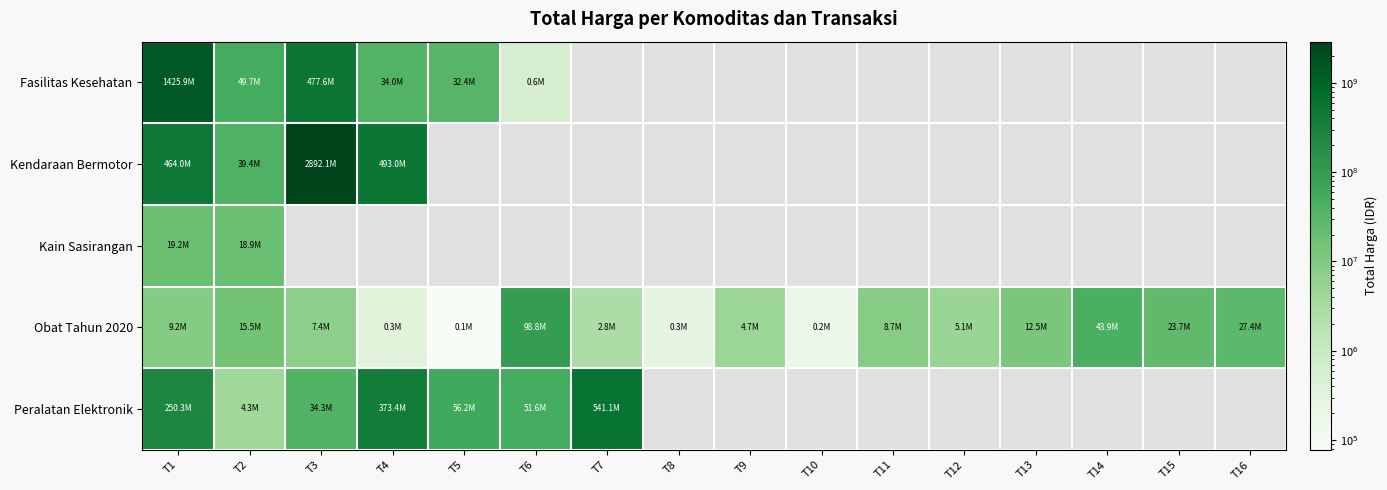

List the series in order of their peak value, highest first.

Kendaraan Bermotor, Fasilitas Kesehatan, Peralatan Elektronik, Obat Tahun 2020, Kain Sasirangan